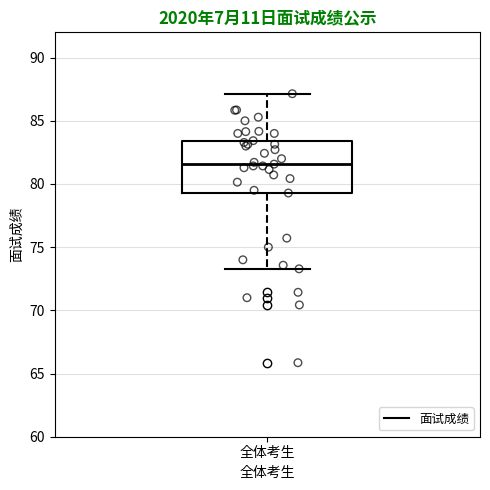

Read this box plot against the y-axis: the position of the median line, the range covered by the box, and the ends of both whiskers. The values are not printed on the chart, so give them approximately, as read against the axis.

median 81.5, box 79.5 to 83.5, whiskers 73.5 to 87.0